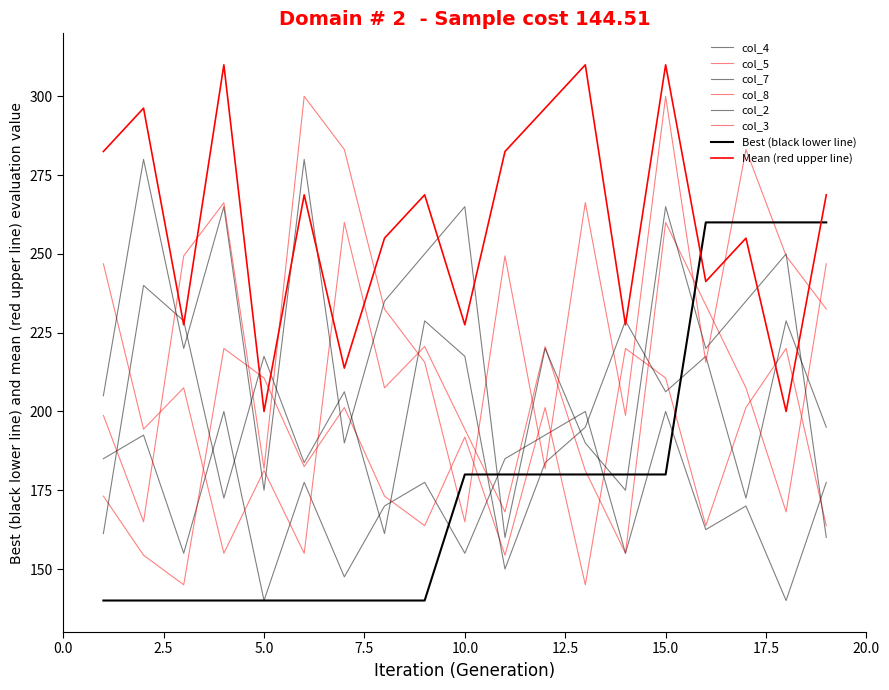

How many lines are shown in the chart?

8